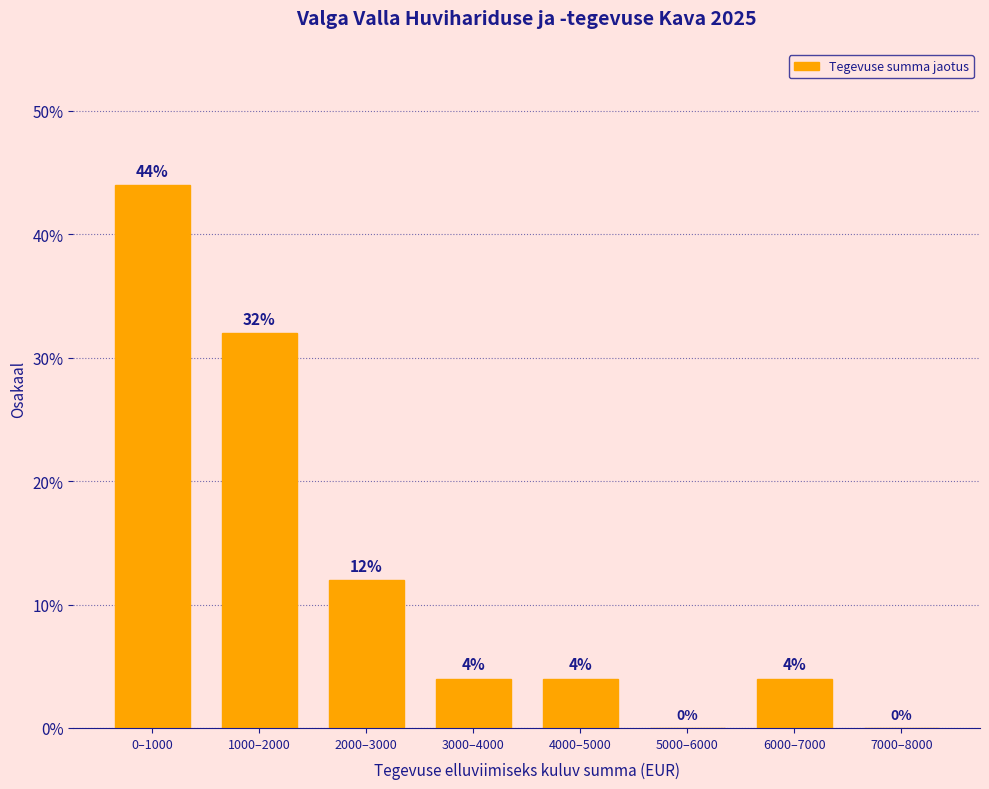

Are the bars horizontal?

No